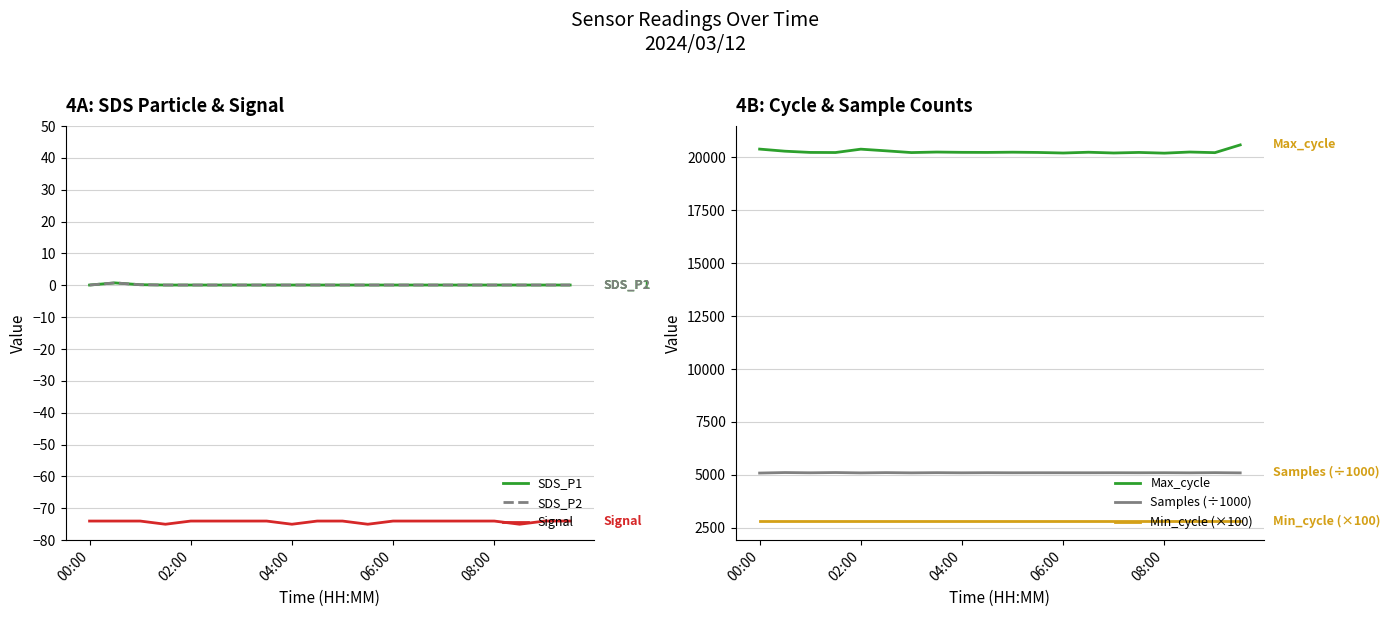

The Min_cycle (×100) series shows 2800.0 at 08:00. True or false?

True